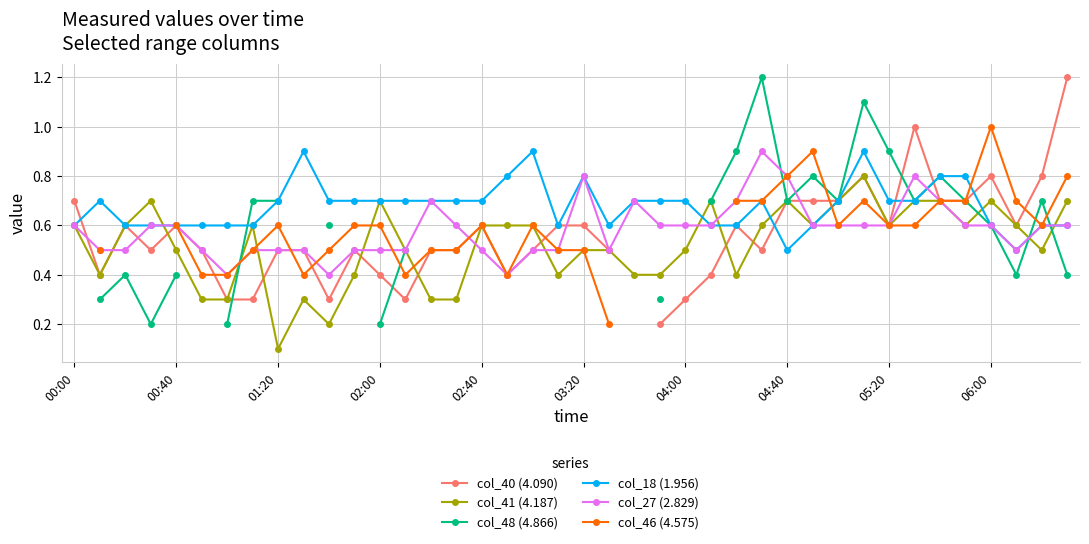

Count the col_27 (2.829) values in the range 0 to 1.

40